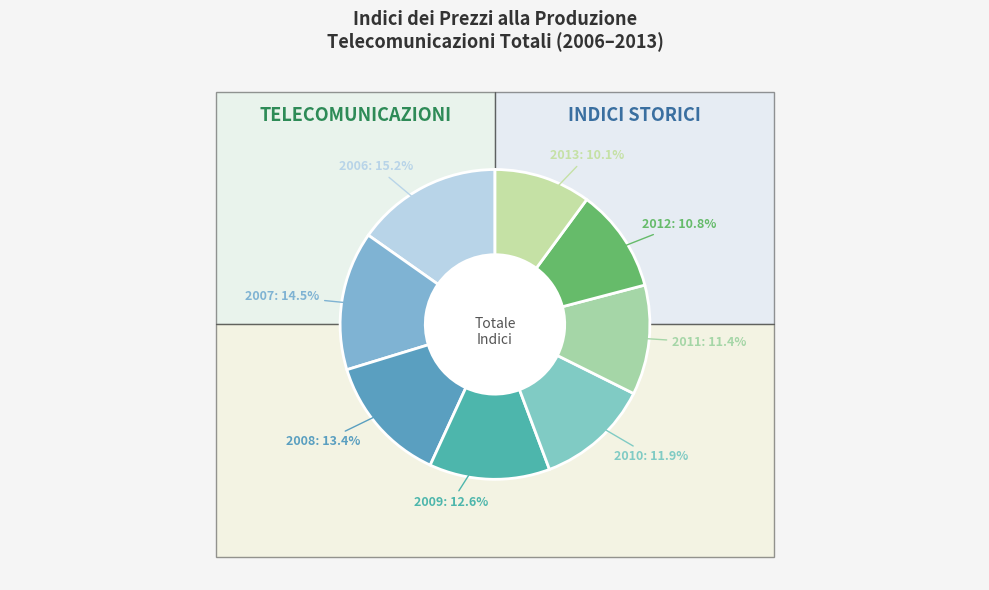

Between 2009 and 2008, which is larger?

2008